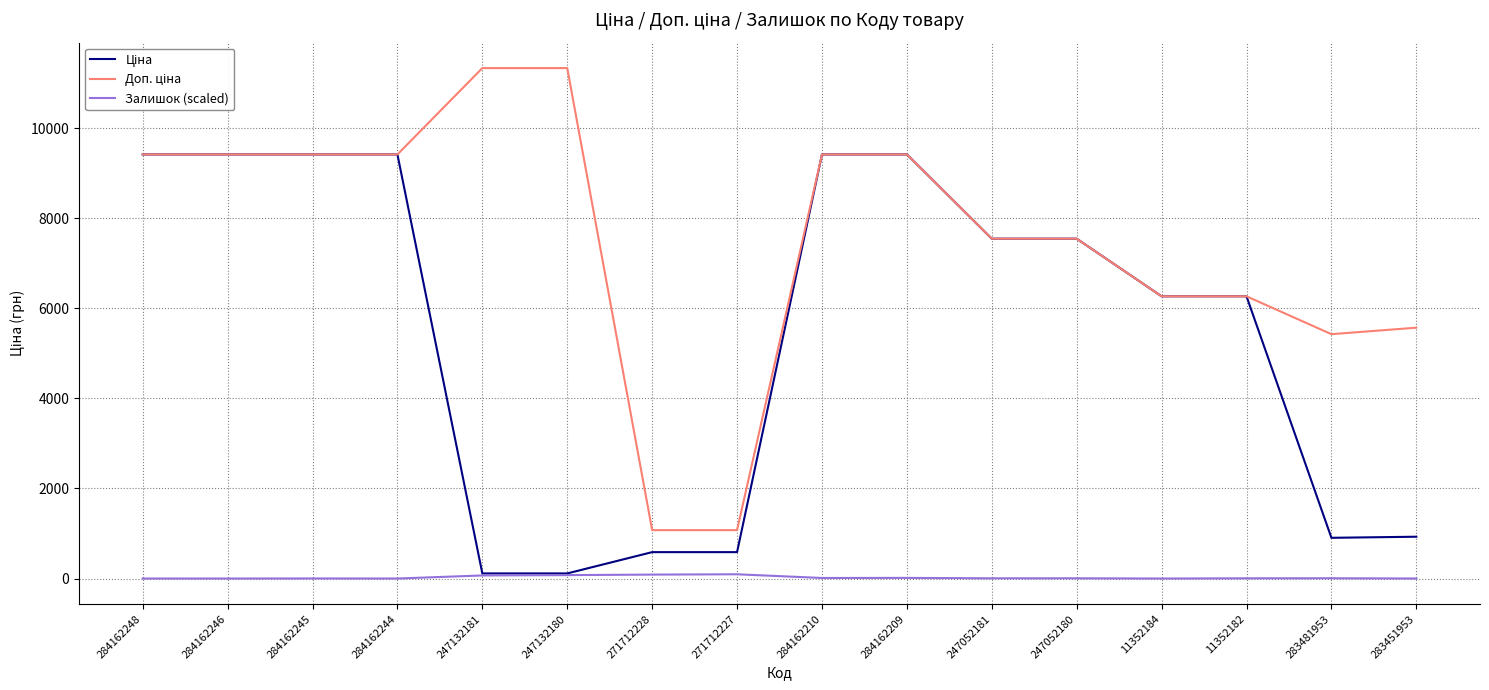

The value of Залишок (scaled) at 284162246 is 0.0. True or false?

True